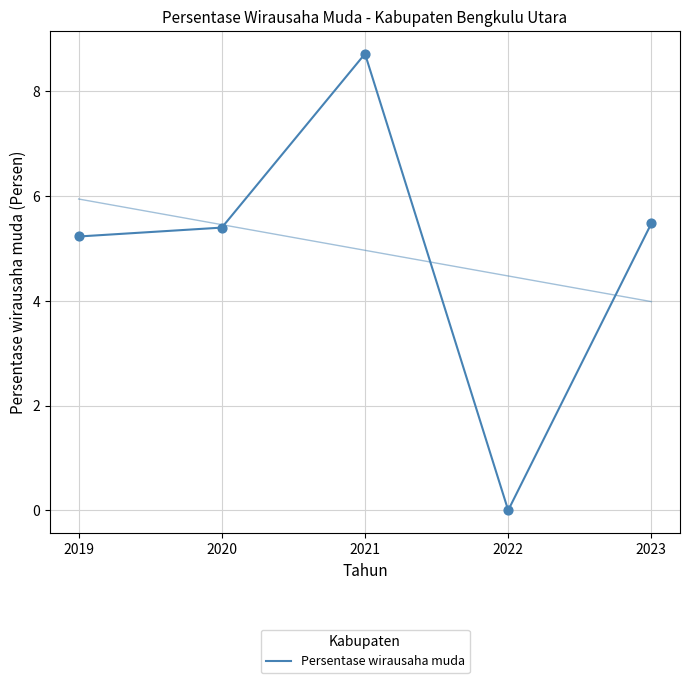

What is the ratio of the value at 2019 to the value at 2020?

1.0